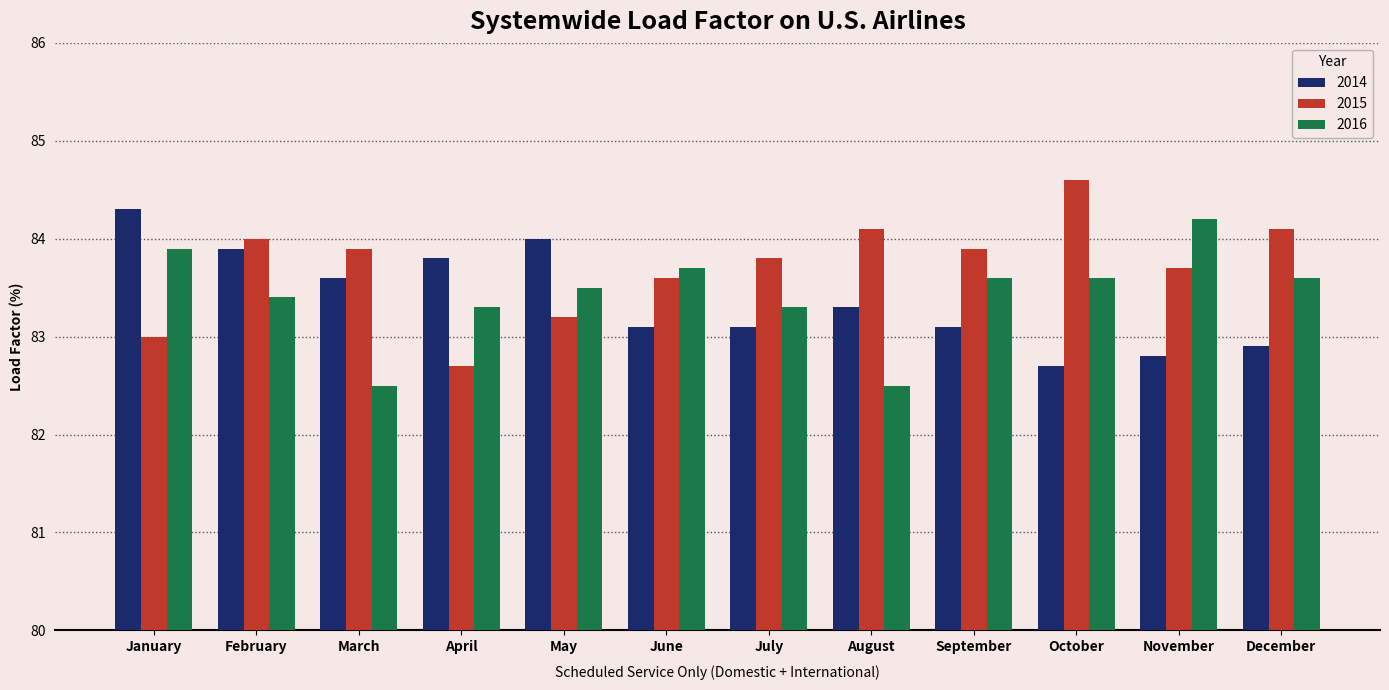

What is the value of the 2016 bar at the 5th from the left?

83.5